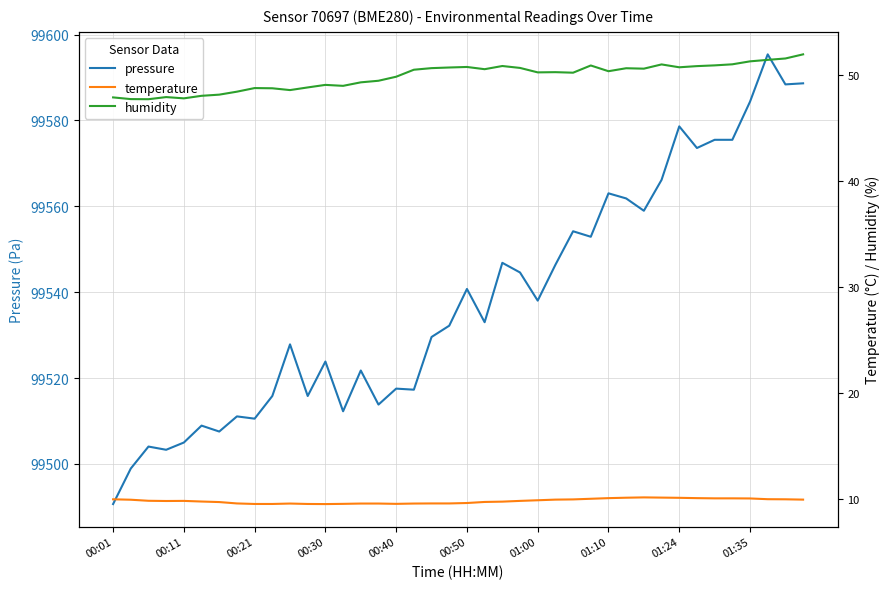

Reading right to left, what are all the values shown in this chart?

pressure: 99588.7	99588.4	99595.4	99584.4	99575.5	99575.5	99573.6	99578.6	99566.2	99559.0	99561.8	99563.0	99552.9	99554.2	99546.4	99538.0	99544.6	99546.8	99533.0	99540.8	99532.2	99529.6	99517.3	99517.5	99513.8	99521.8	99512.2	99523.8	99515.8	99527.8	99515.8	99510.5	99511.1	99507.5	99508.9	99505.0	99503.3	99504.0	99498.9	99490.6
temperature: 9.9	9.9	10.0	10.0	10.0	10.0	10.1	10.1	10.1	10.1	10.1	10.1	10.0	9.9	9.9	9.9	9.8	9.7	9.7	9.6	9.6	9.6	9.6	9.5	9.6	9.6	9.5	9.5	9.5	9.6	9.5	9.5	9.6	9.7	9.7	9.8	9.8	9.8	9.9	9.9
humidity: 51.9	51.5	51.4	51.2	51.0	50.9	50.8	50.7	51.0	50.6	50.6	50.3	50.9	50.2	50.2	50.2	50.6	50.8	50.5	50.7	50.7	50.6	50.5	49.8	49.4	49.3	48.9	49.0	48.8	48.5	48.7	48.7	48.4	48.1	48.0	47.8	47.9	47.7	47.7	47.9